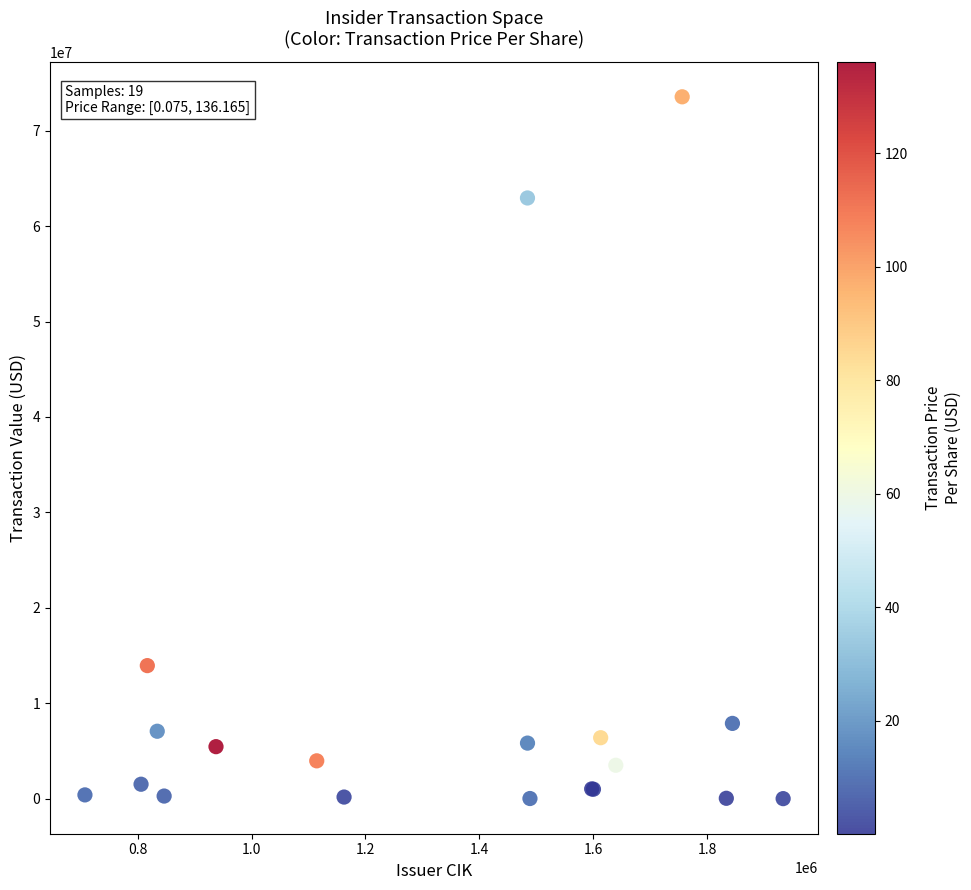

What Y value in the scatter plot is closest to 36775981?

13940010